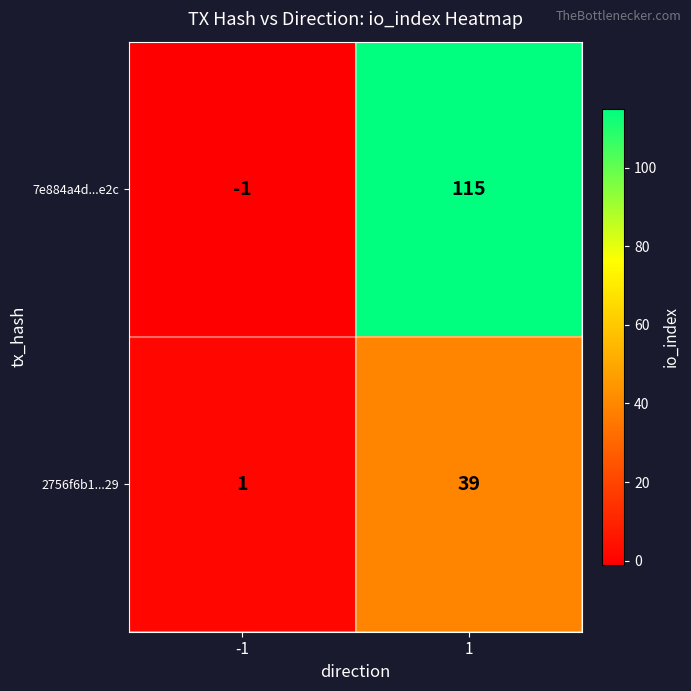

What is the average value of the 7e884a4d...e2c series?

57